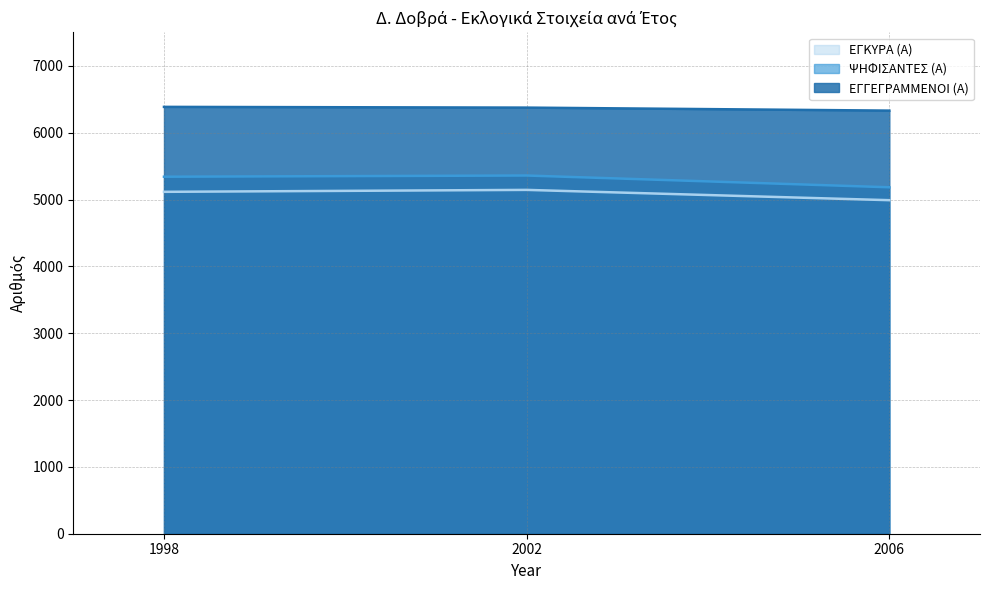

What is the sum of all ΨΗΦΙΣΑΝΤΕΣ (Α) values?

15883